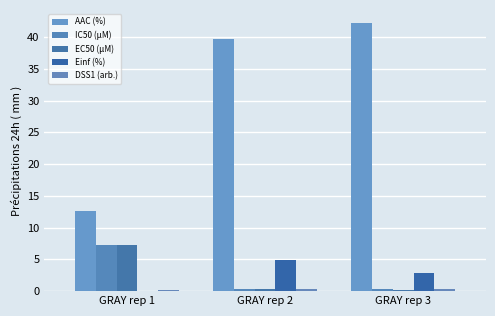

The value of Einf (%) at GRAY rep 1 is 3.0. True or false?

False